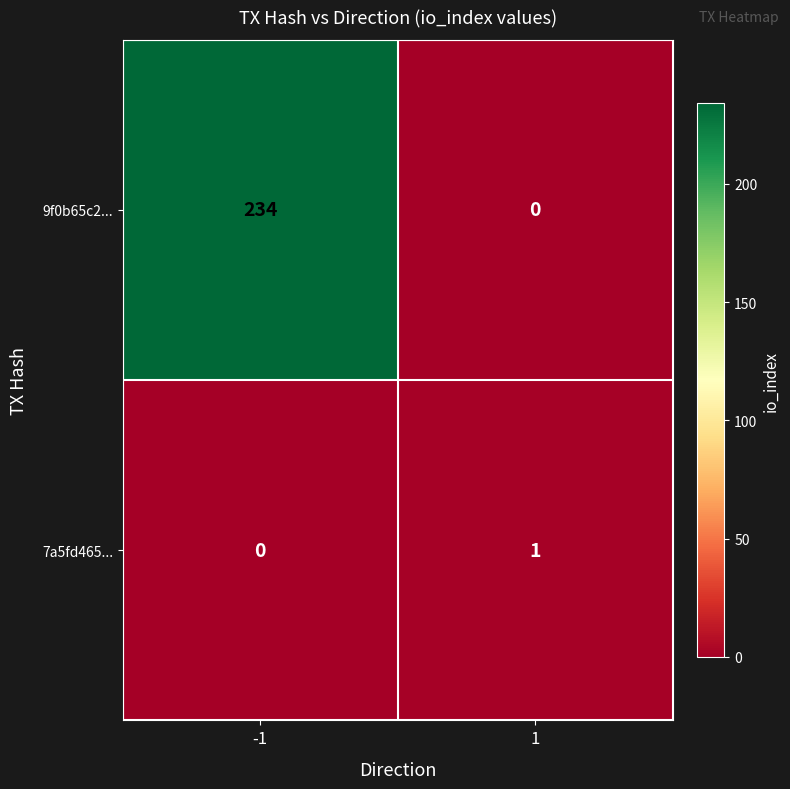

What is the maximum value shown in the chart?

234